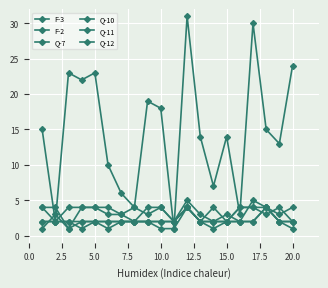

How many distinct data groups are displayed?

6